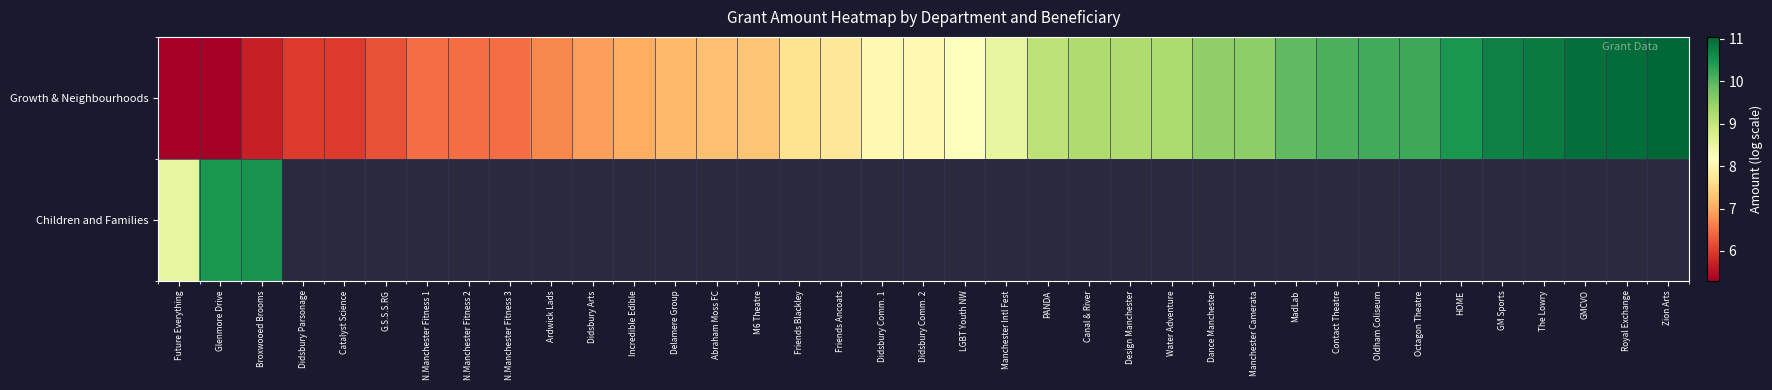

What is the highest value of the Growth & Neighbourhoods series?

11.0